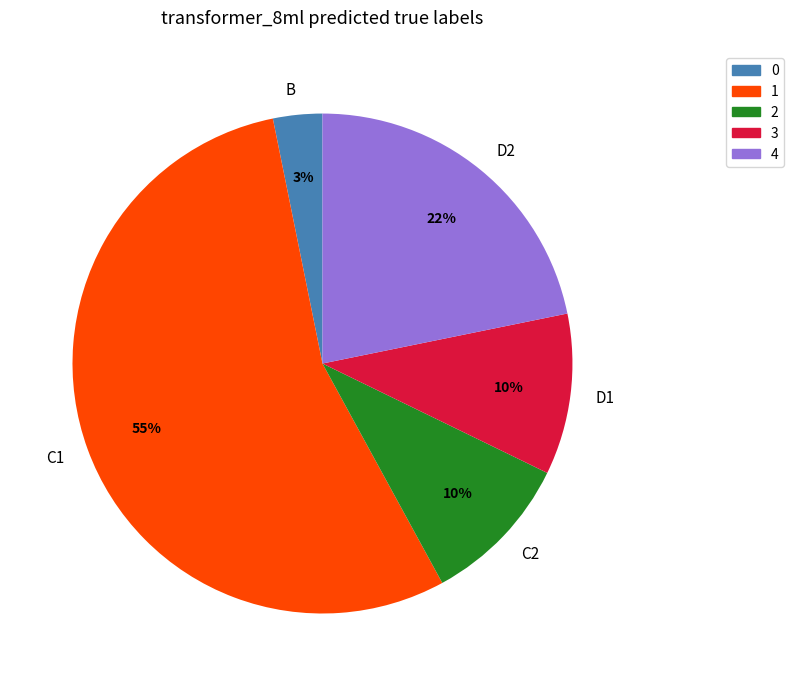

How many segments does this pie chart have?

5